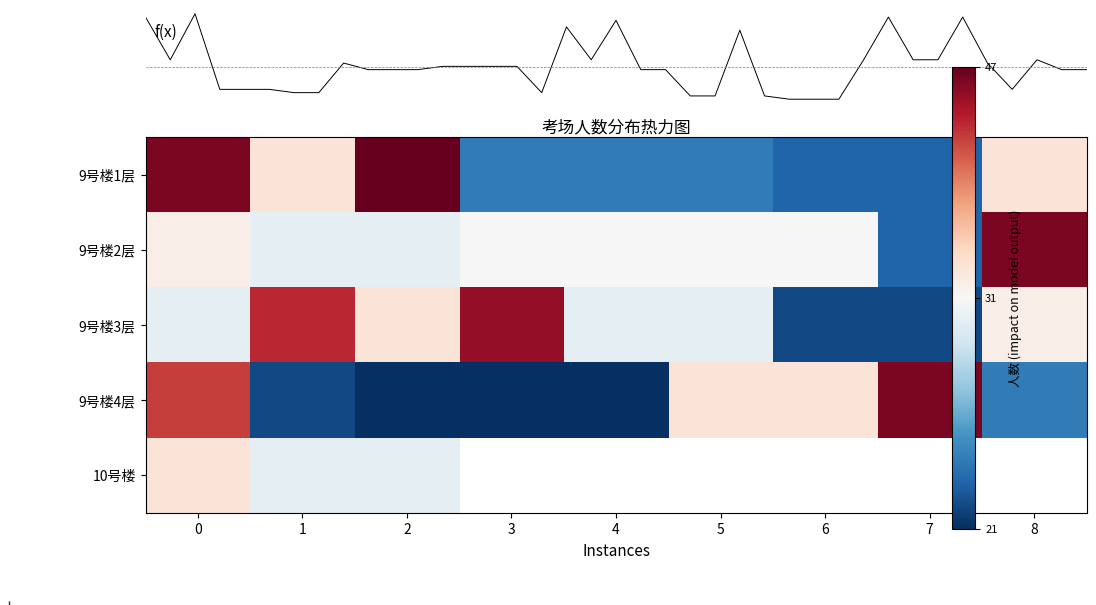

What is the sum of all values?

1205